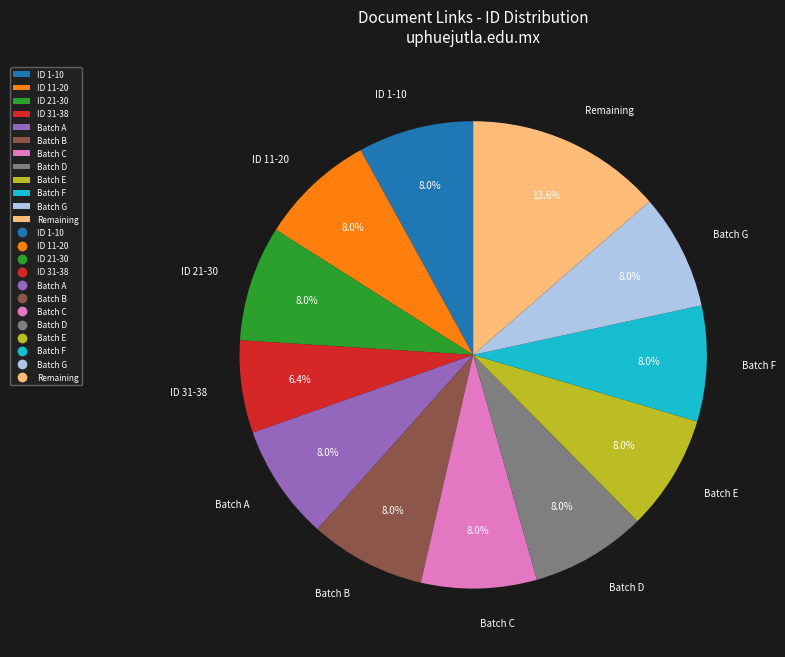

Which category has the smallest portion of the pie?

ID 31-38